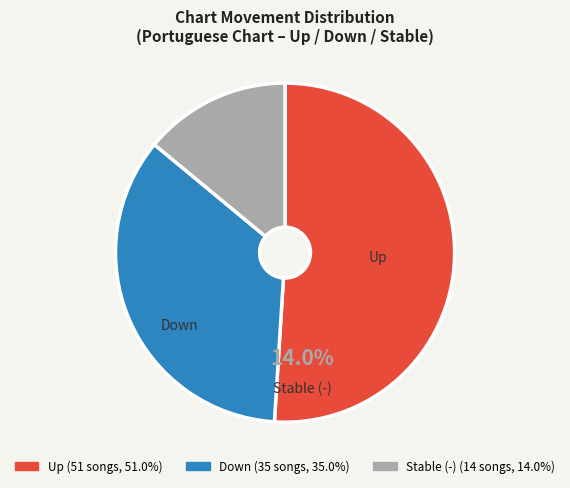

Does up account for over 50% of the chart?

Yes